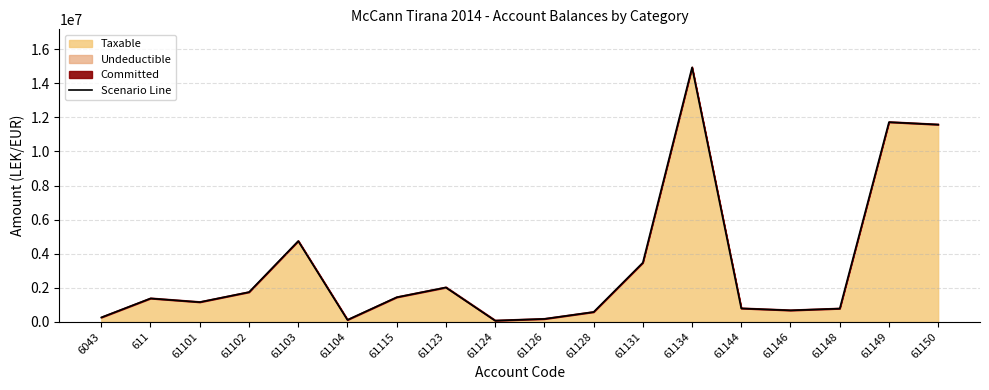

What position from the left is 61101?

3